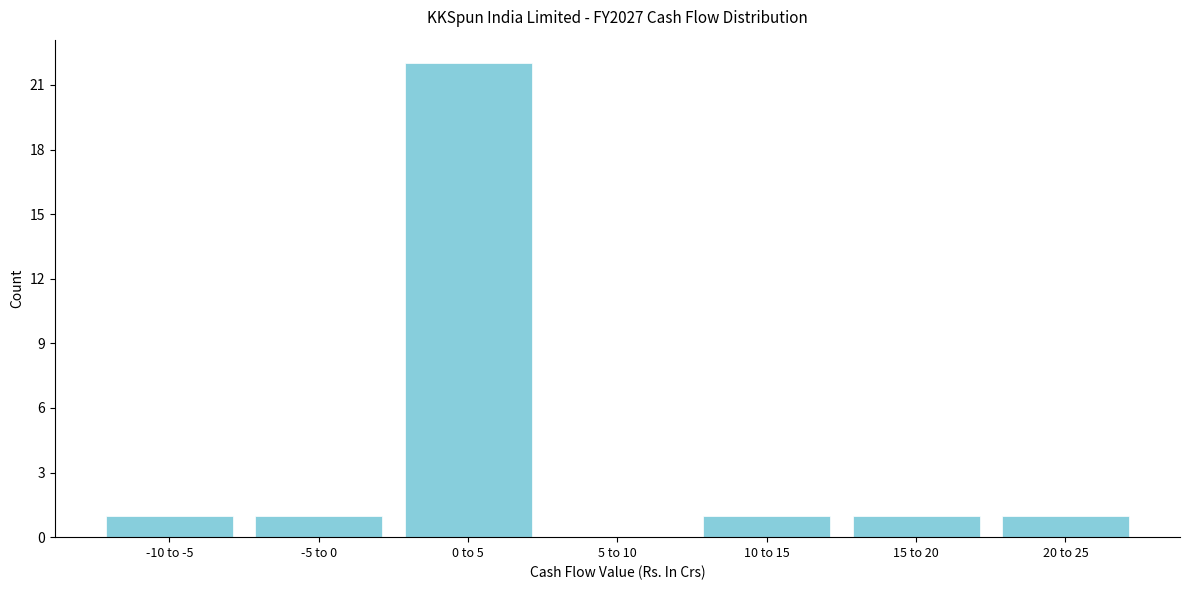

Reading left to right, extract all data points from this chart.

-10 to -5=1	-5 to 0=1	0 to 5=22	5 to 10=0	10 to 15=1	15 to 20=1	20 to 25=1